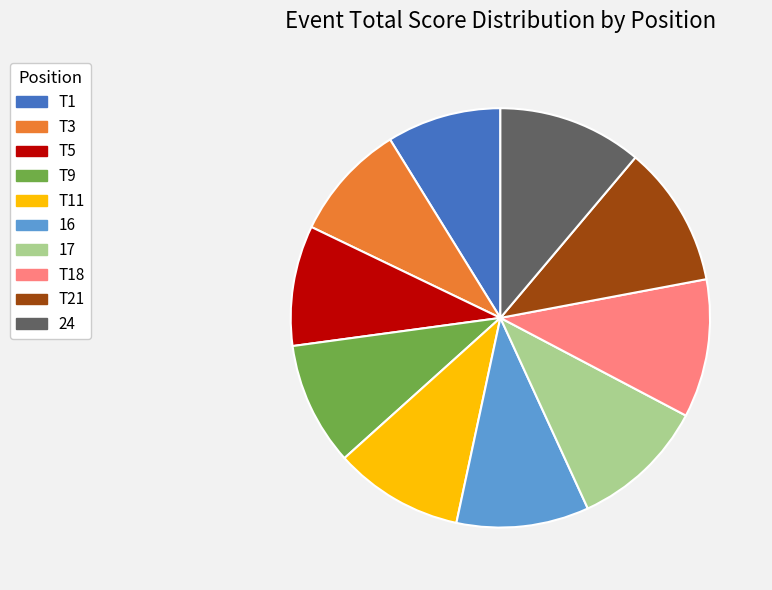

The T5 slice represents 9% of the pie. True or false?

True